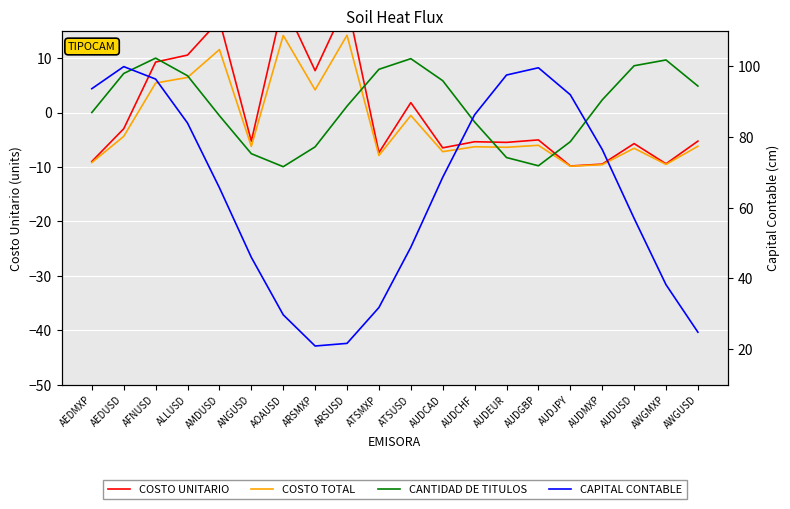

What is the difference between the maximum and minimum values in the CAPITAL CONTABLE series?

79.0